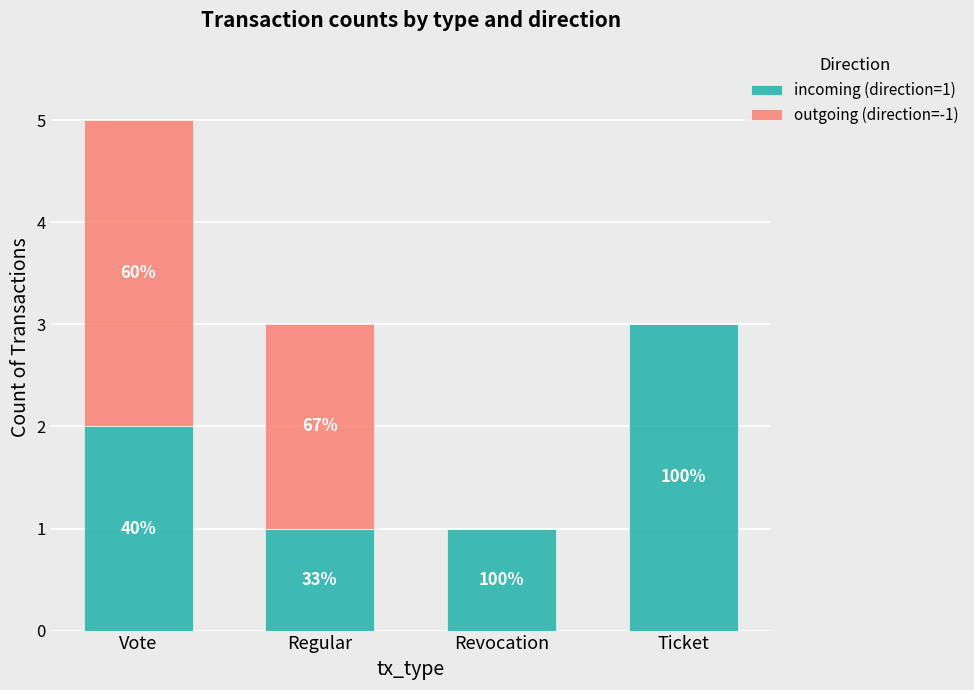

What are all the series names shown in the legend?

incoming (direction=1), outgoing (direction=-1)